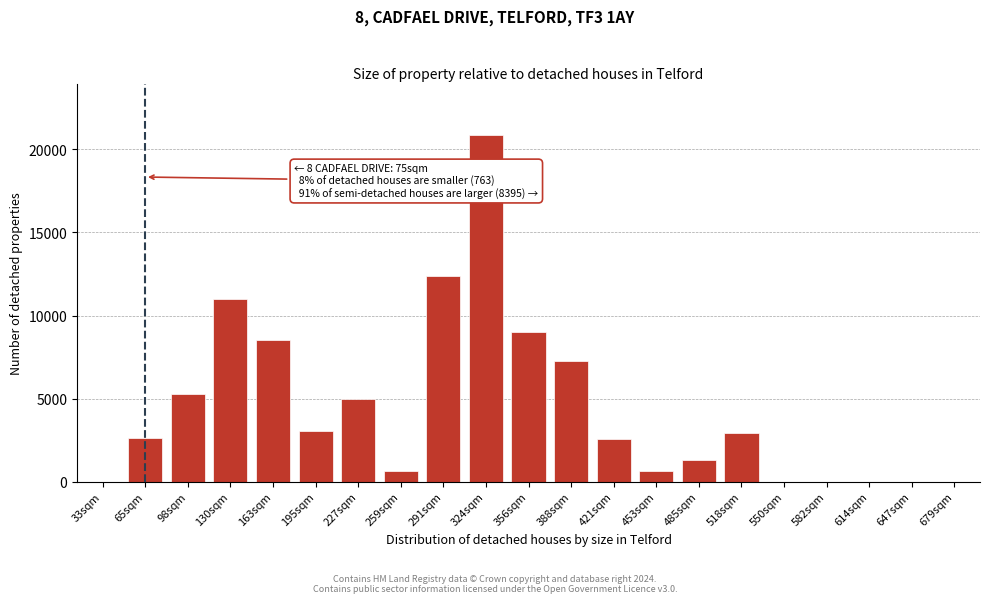

Is it true that the value at 130sqm is 11006?

True